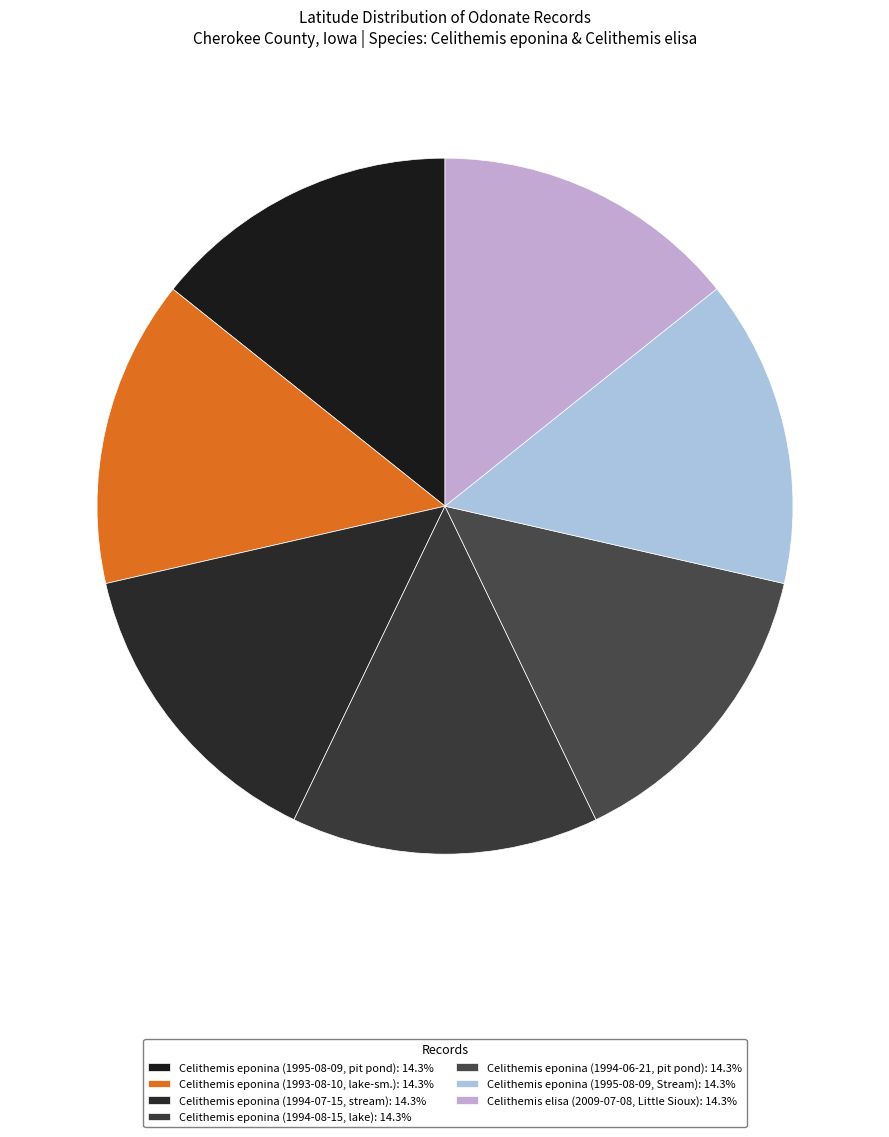

Is it true that Celithemis eponina (1994-07-15, stream) is 14% of the pie?

True